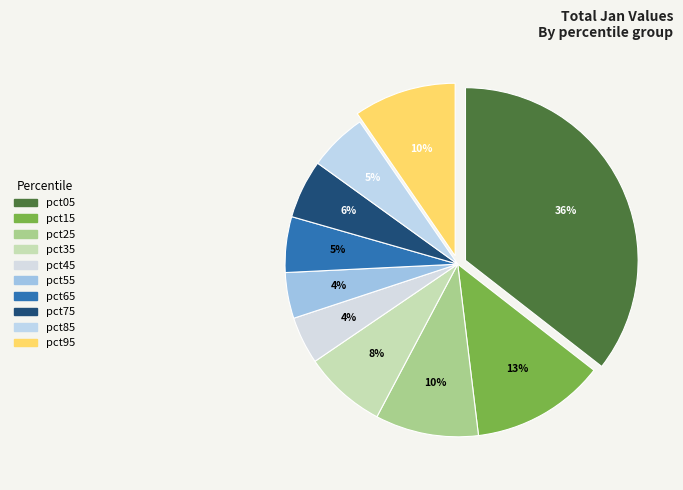

Count the number of slices in the pie.

10